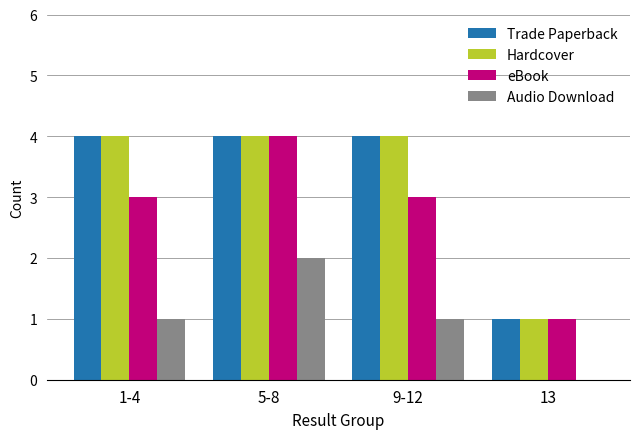

Are the bars horizontal?

No